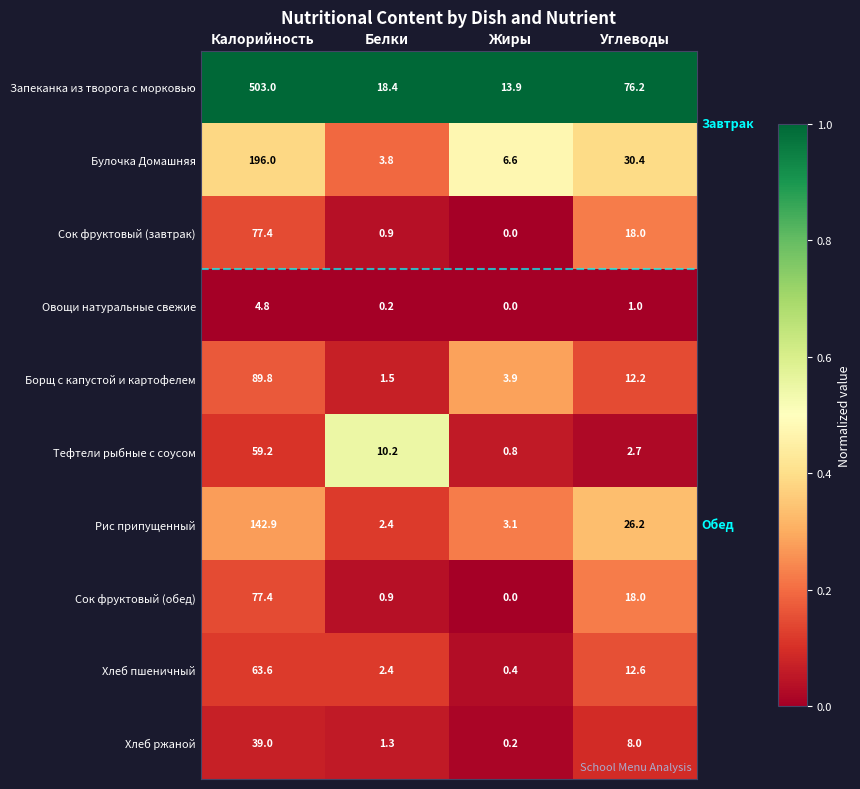

Rank the categories by Борщ с капустой и картофелем value from highest to lowest.

Калорийность, Углеводы, Жиры, Белки